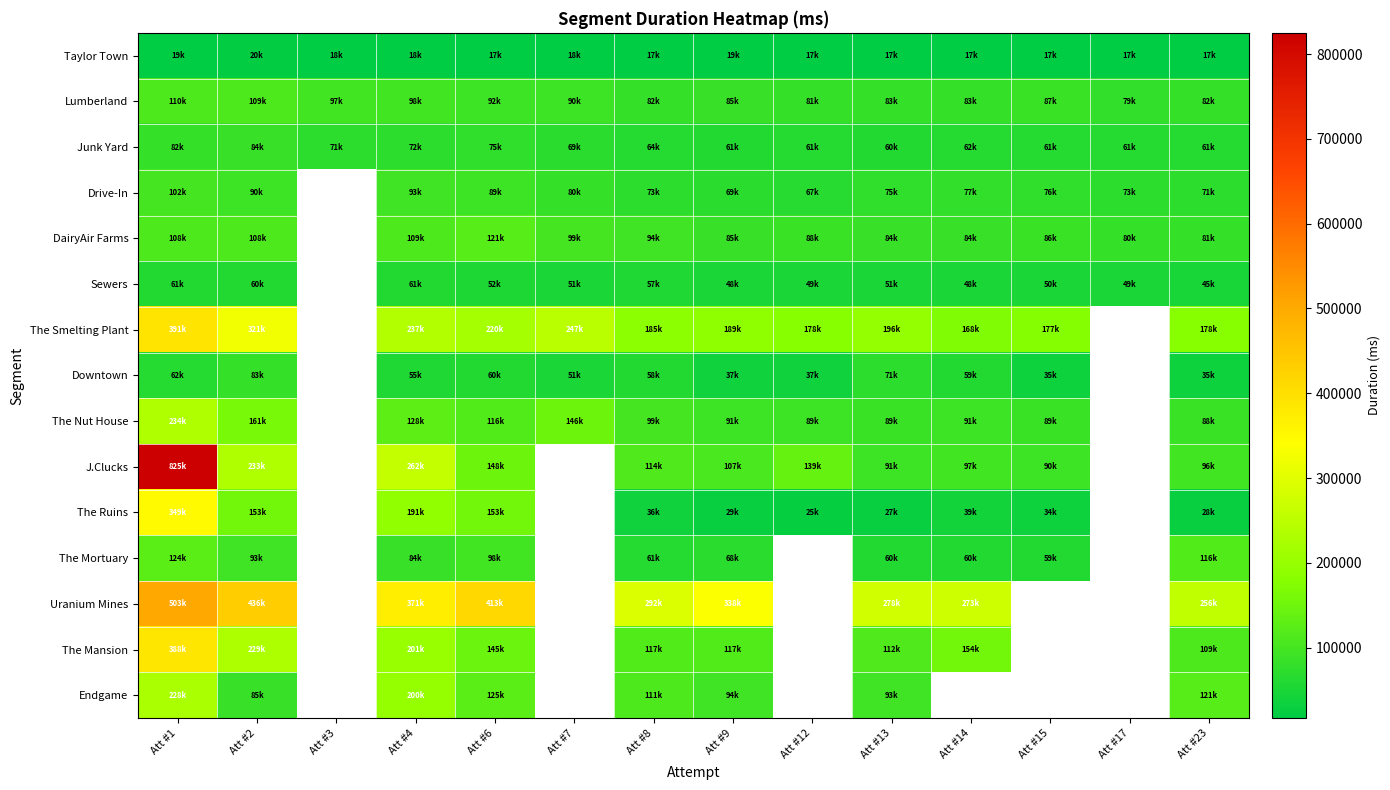

Which category has the highest value across all series?

Att #1